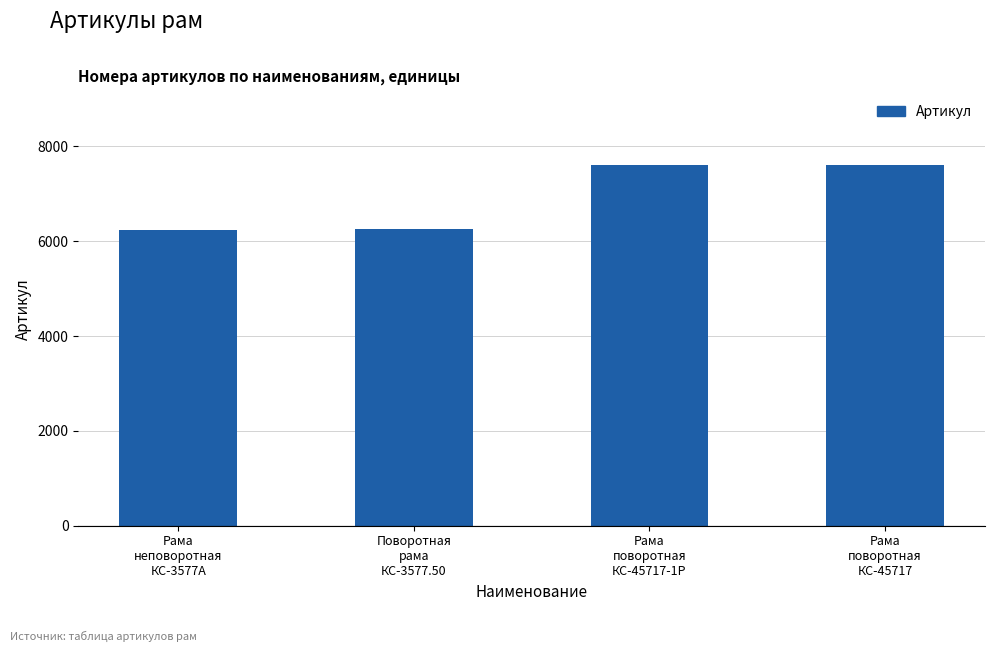

What is the greatest value displayed?

7610